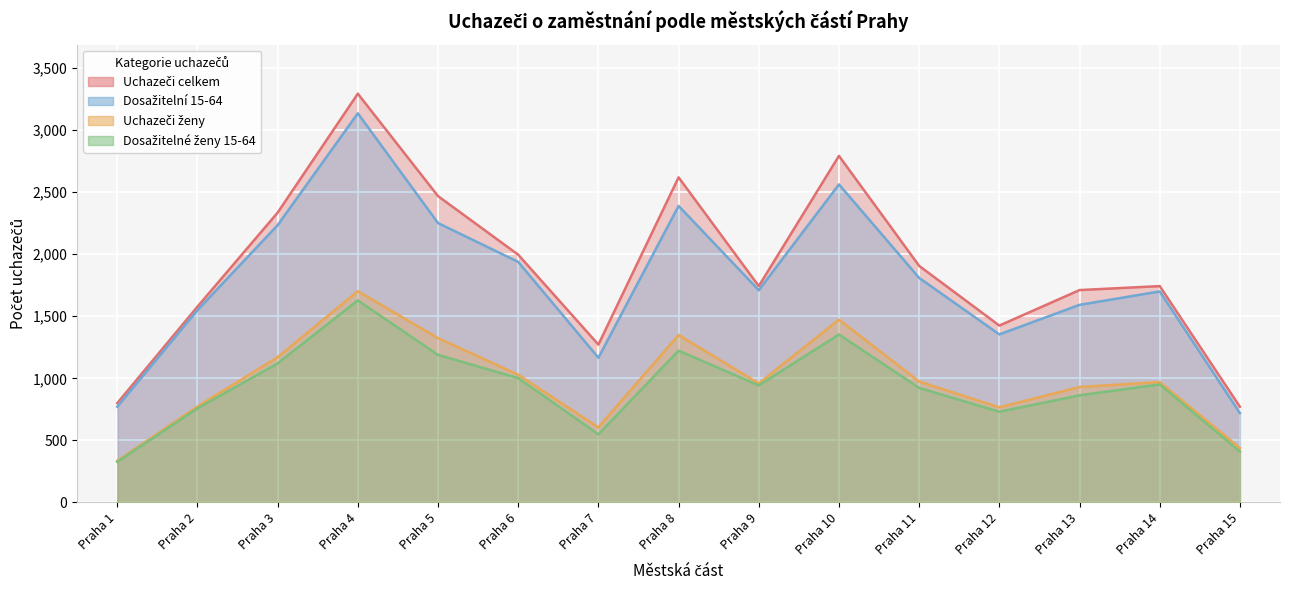

Count the number of categories in the chart.

15